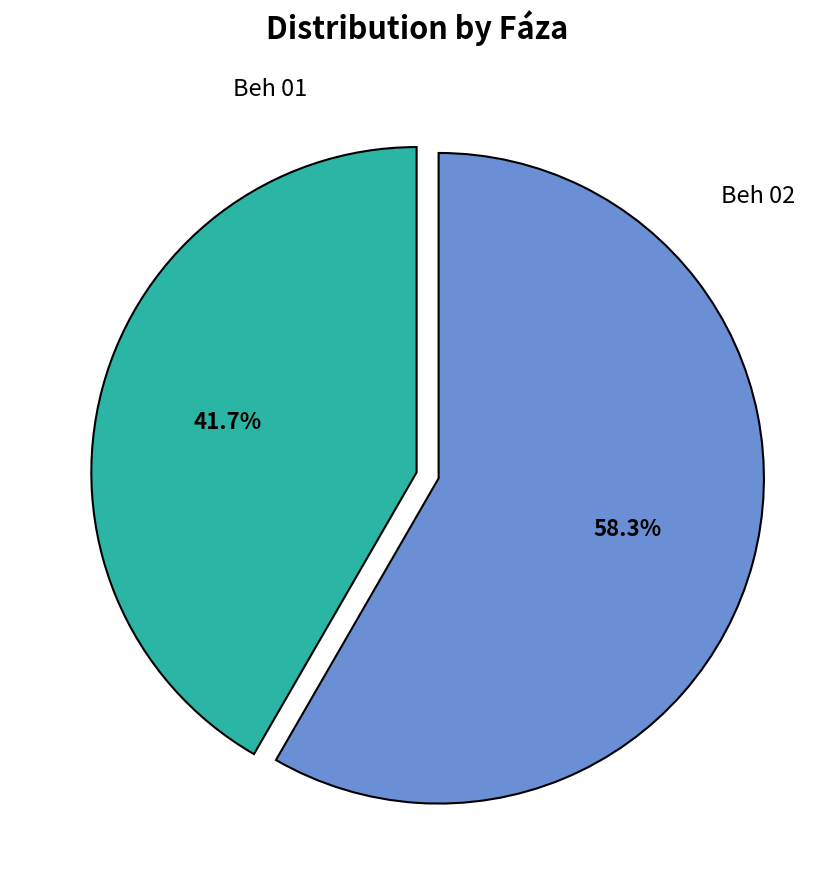

Is there a majority slice in this chart?

Yes